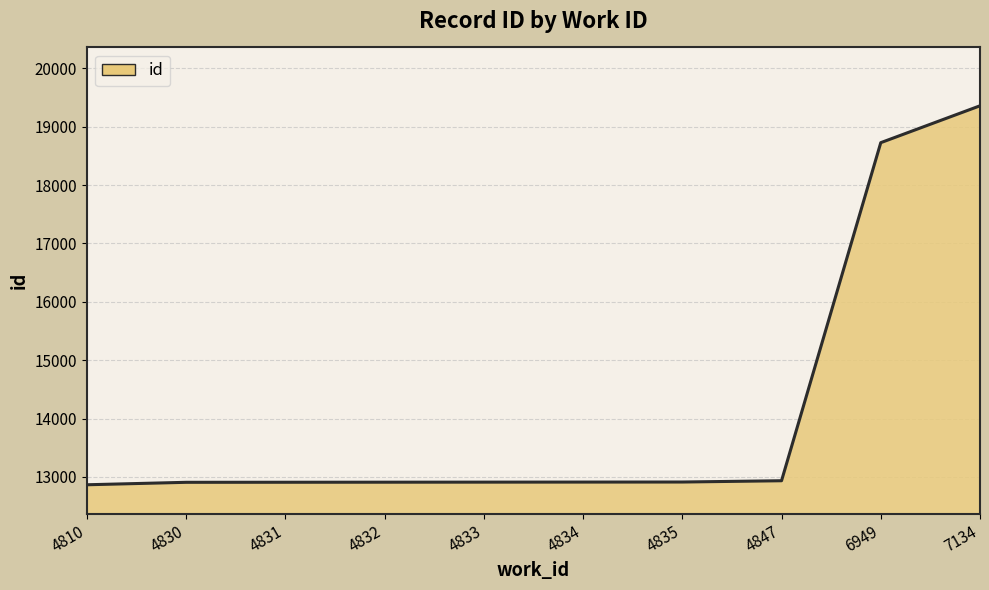

Read the value at 4834, to the nearest 50.

12900